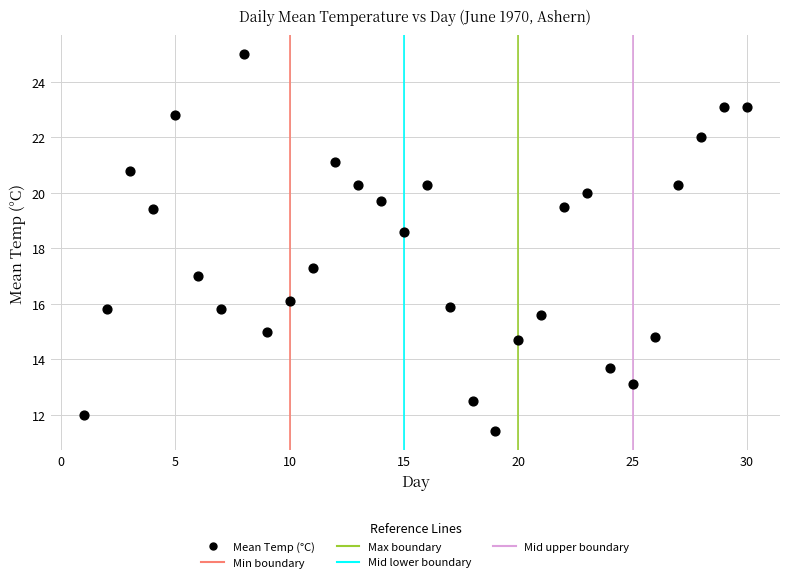

What is the range of X values (max minus min)?

29.0